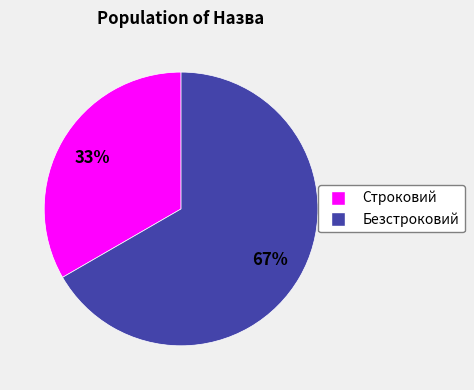

True or false: Безстроковий accounts for 67% of the total.

True